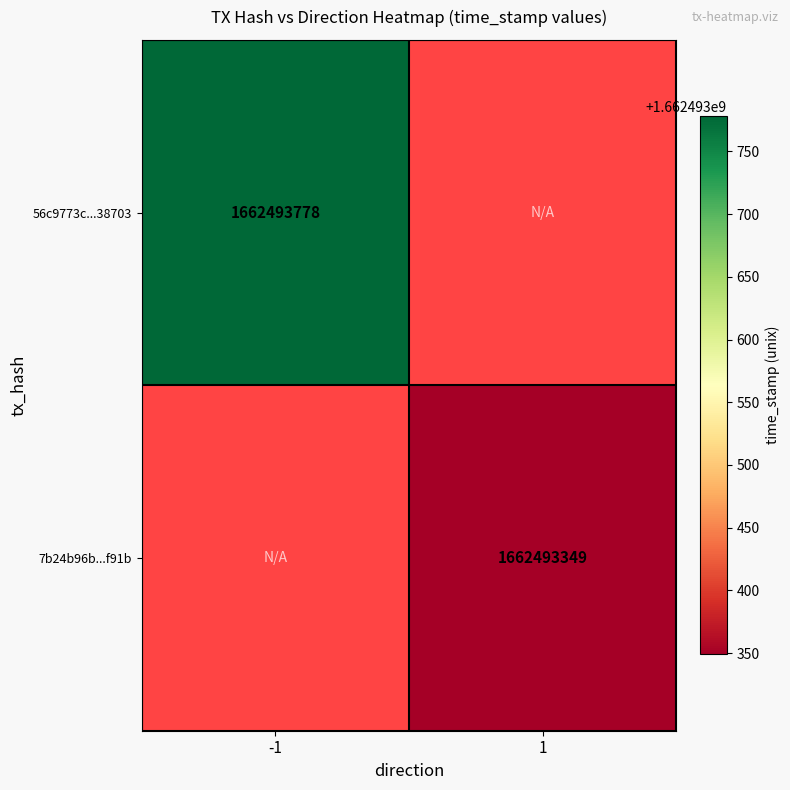

The 7b24b96bb0d4c90f94b2413360579e5a0b4f91b series shows 1 at direction. True or false?

True